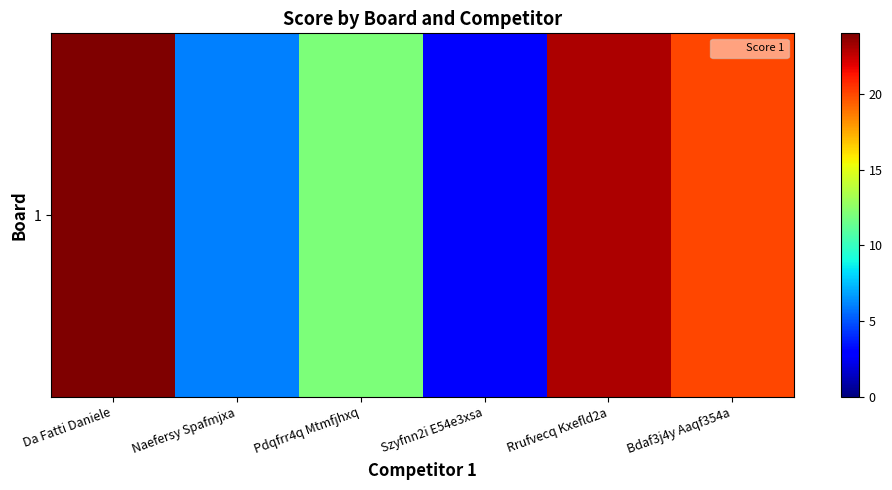

True or false: the data shows 6 at Naefersy Spafmjxa.

True